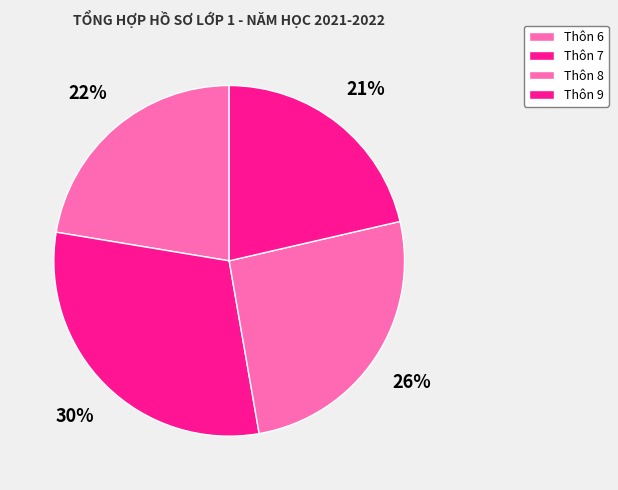

True or false: Thôn 9 accounts for 21% of the total.

True